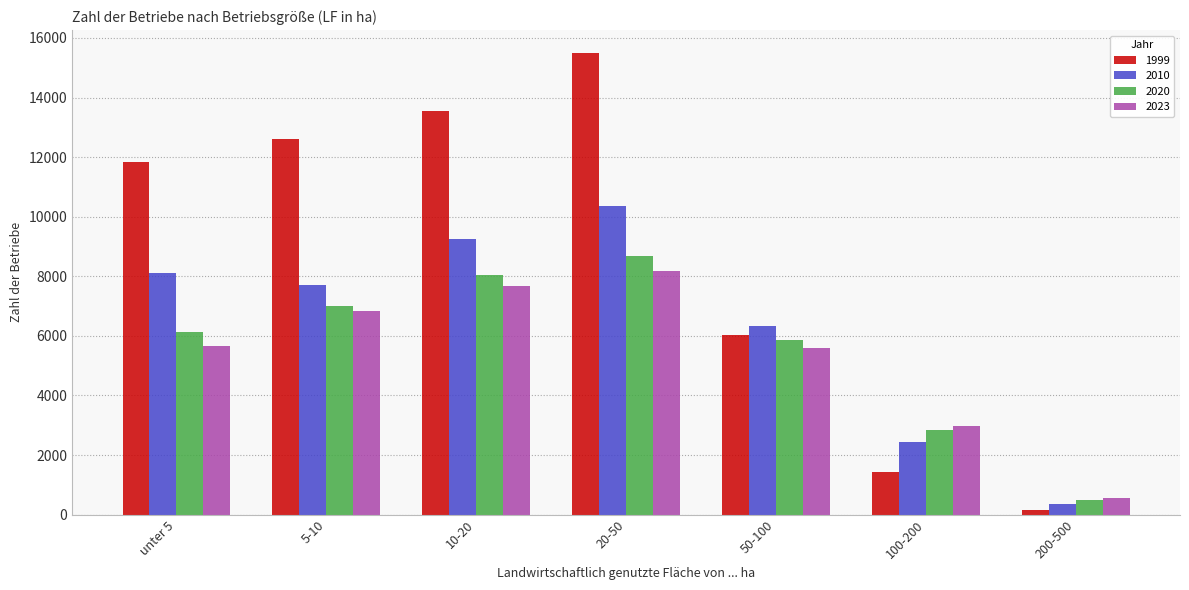

True or false: 2010 has a value of 342 at 200-500.

True